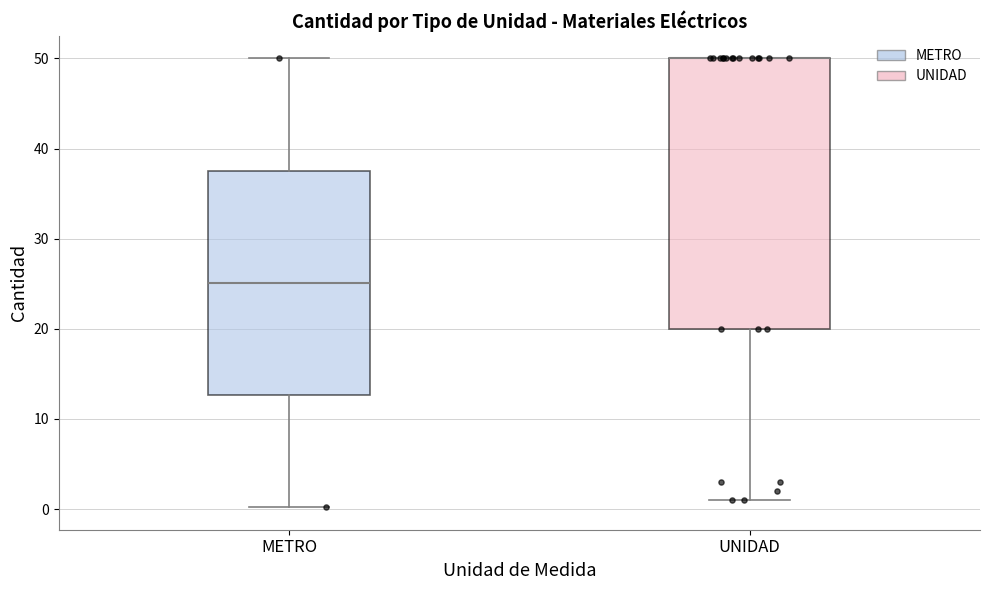

Comparing the boxes themselves (not the whiskers), which one is the tallest?

UNIDAD